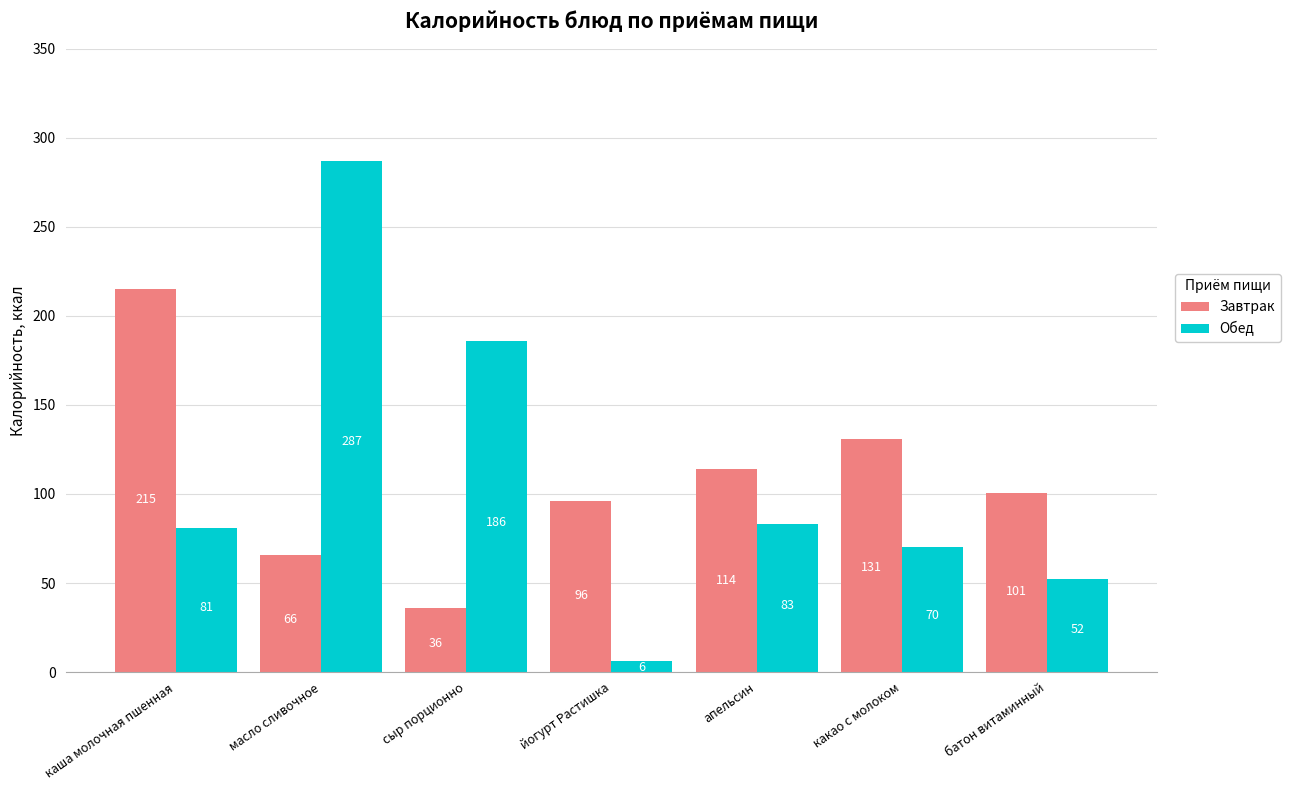

What is the difference between the maximum and minimum values in the Обед series?

281.0